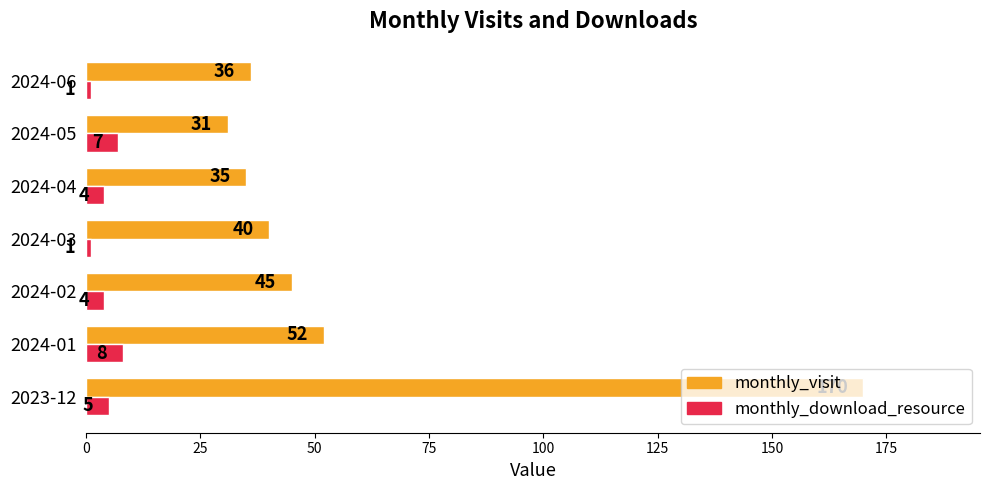

Which series has the largest range (max minus min)?

monthly_visit